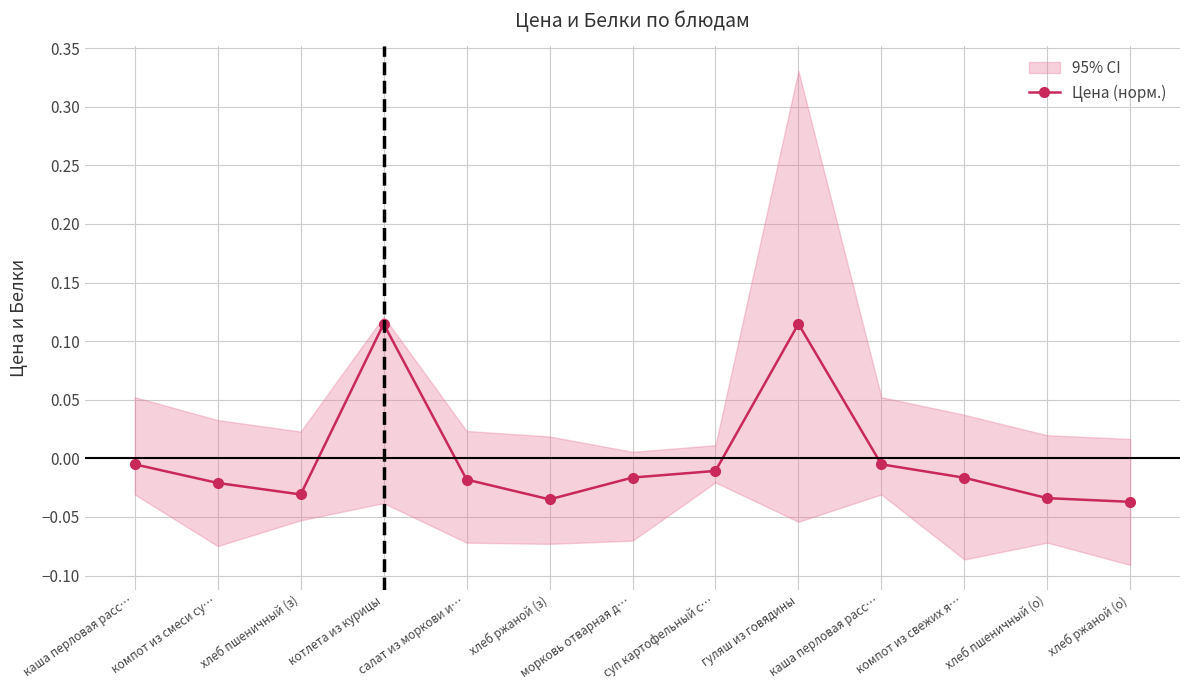

Reading left to right, what are all the values shown in this chart?

каша перловая расс…=-0.0	компот из смеси су…=-0.0	хлеб пшеничный (з)=-0.0	котлета из курицы=0.1	салат из моркови и…=-0.0	хлеб ржаной (з)=-0.0	морковь отварная д…=-0.0	суп картофельный с…=-0.0	гуляш из говядины=0.1	каша перловая расс…=-0.0	компот из свежих я…=-0.0	хлеб пшеничный (о)=-0.0	хлеб ржаной (о)=-0.0